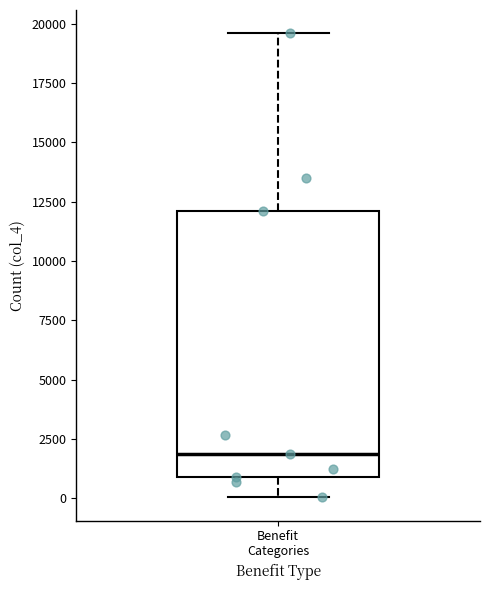

Read this box plot against the y-axis: the position of the median line, the range covered by the box, and the ends of both whiskers. The values are not printed on the chart, so give them approximately, as read against the axis.

median 2000, box 1000 to 12000, whiskers 0 to 19500